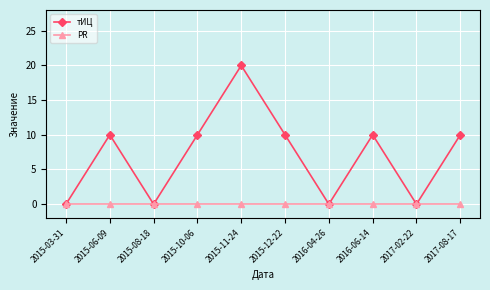

True or false: тИЦ has more than 2 interior local peaks.

True